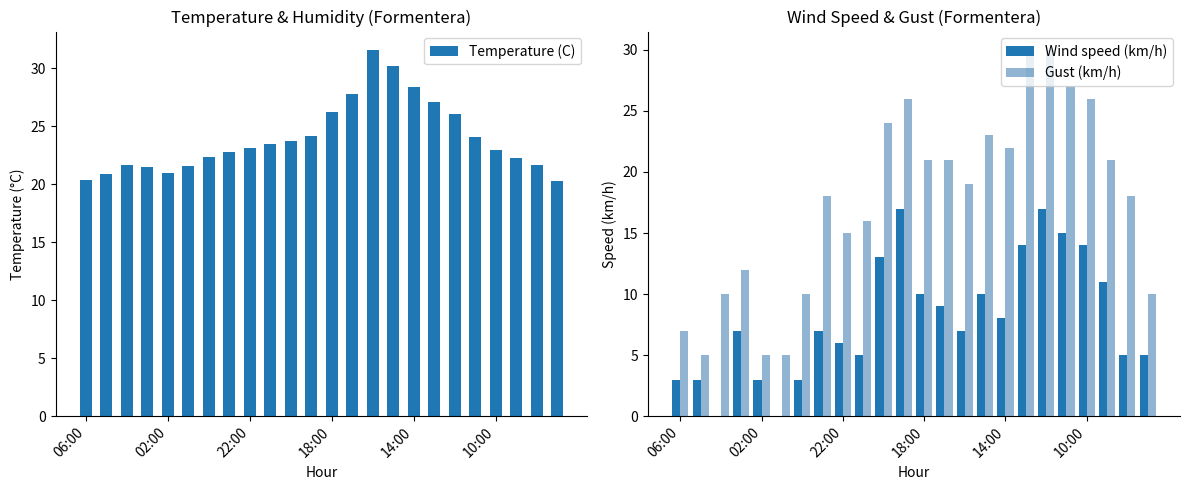

What is the sum of all Wind speed (km/h) values?

192